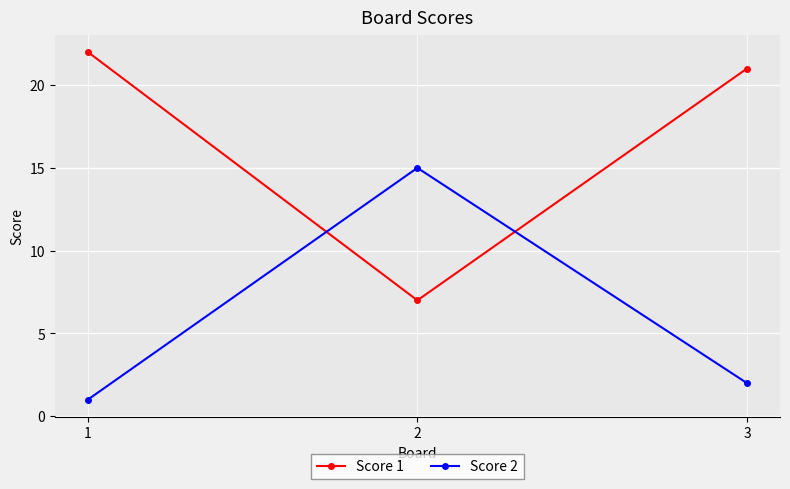

The value of Score 1 at 2 is 4. True or false?

False